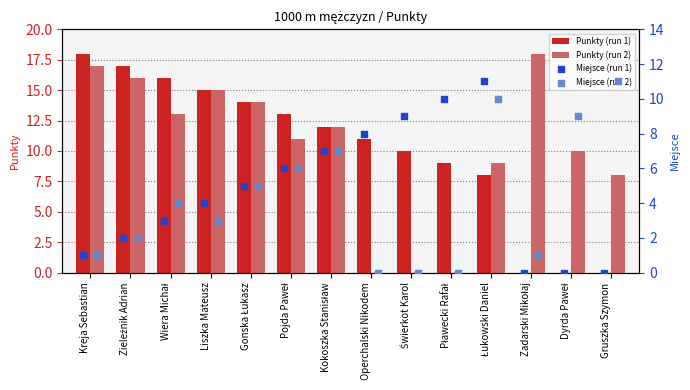

Which series contains the lowest Y value?

Punkty (run 1)